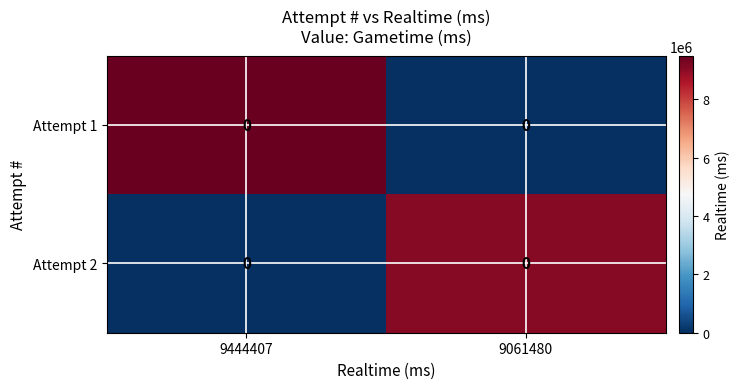

Which has a higher value, 9061480 or 9444407?

9444407